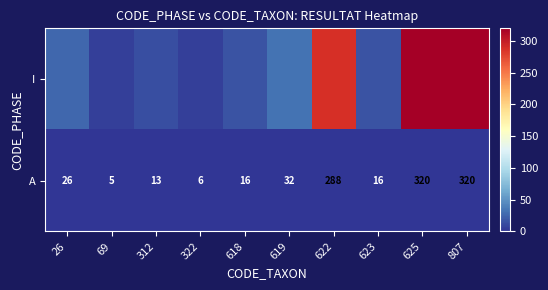

True or false: A has a value of 320 at 807.

True